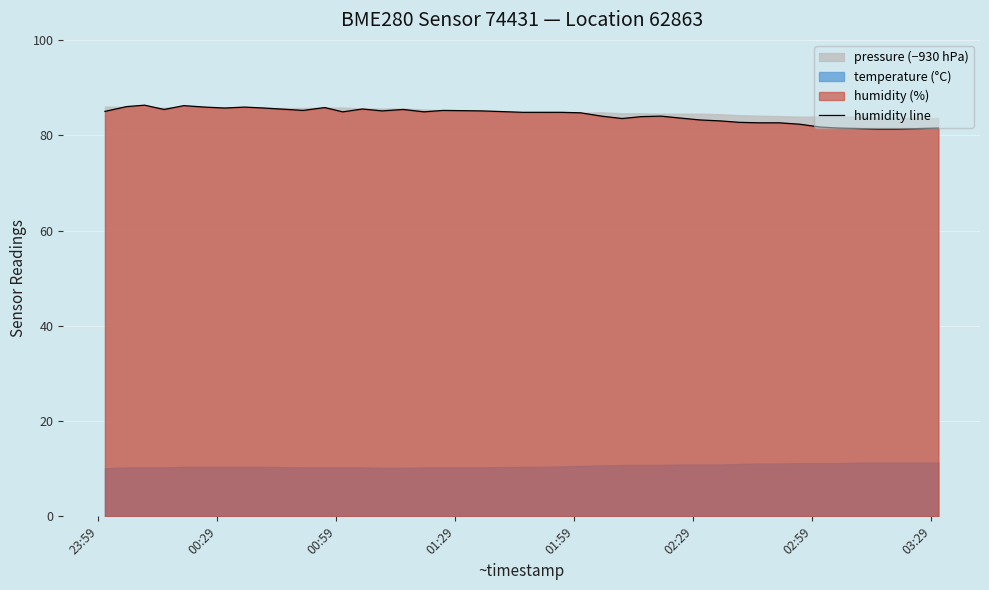

What is the minimum value for humidity line?

81.3